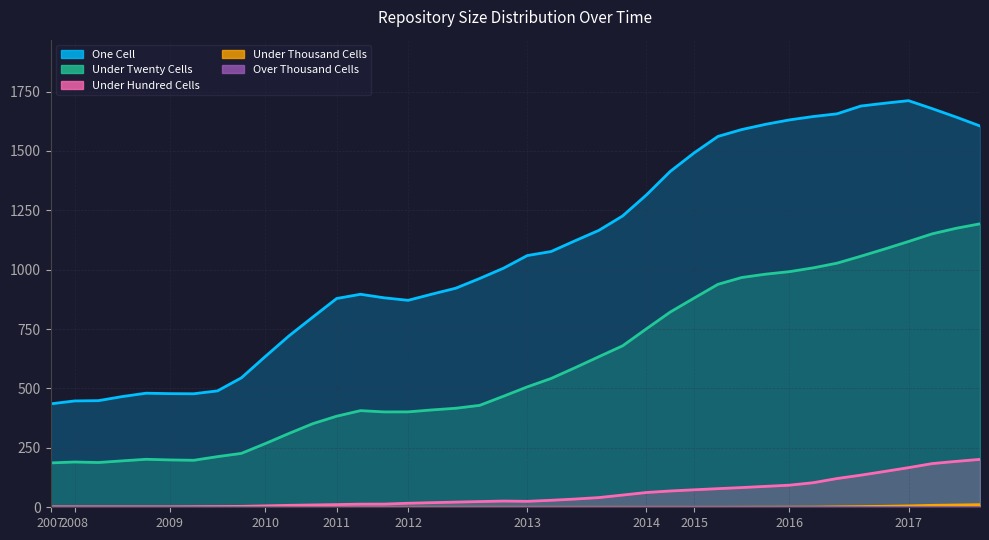

What is the sum of all under_hundred_cells values?

2176.0